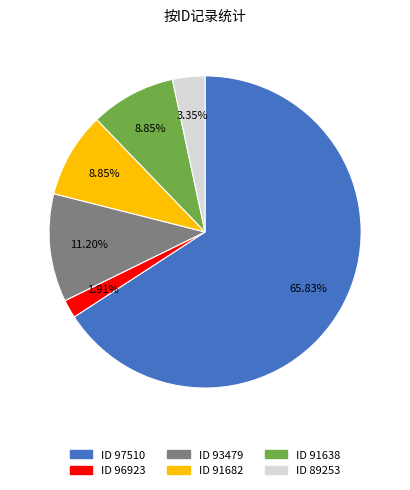

Does any single category account for the majority?

Yes